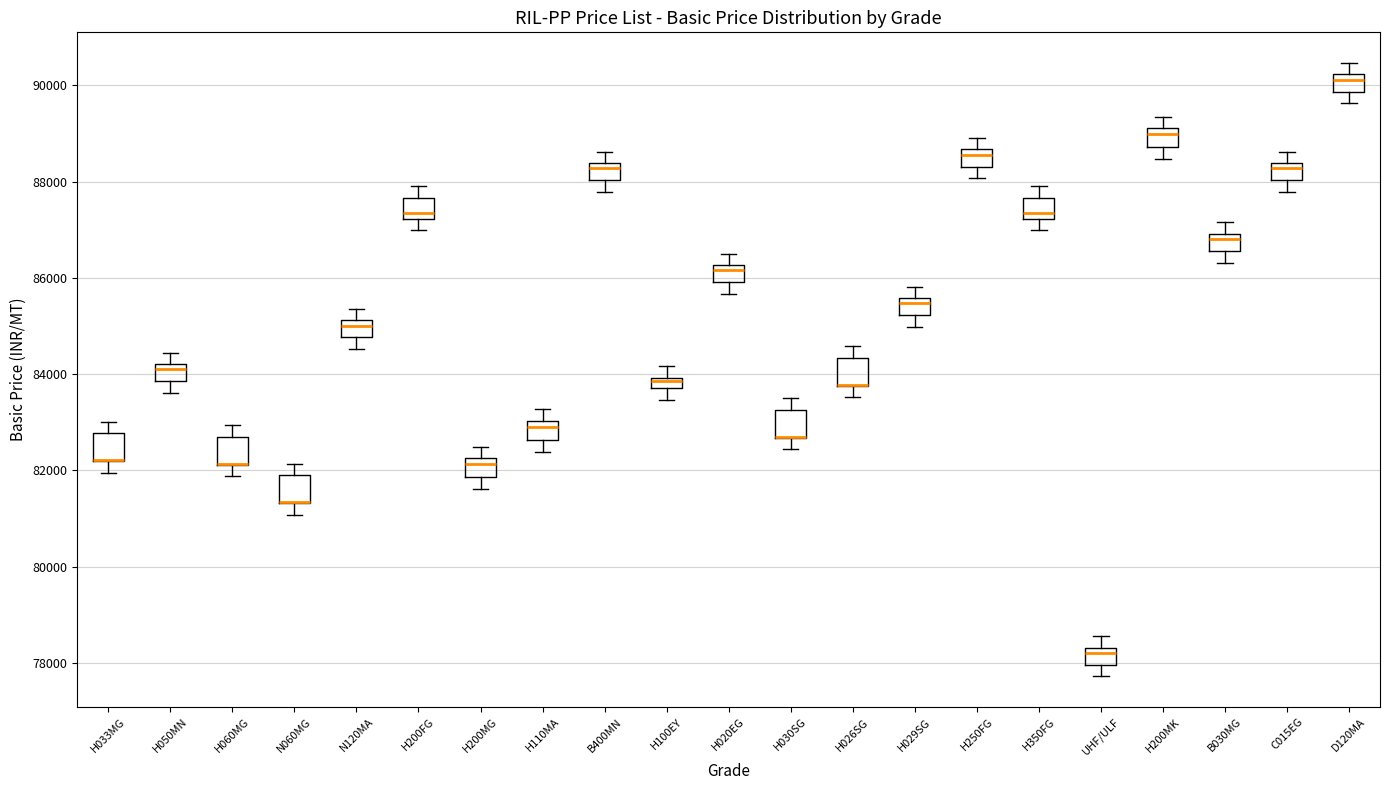

Where is the upper edge of the box for H060MG on the y-axis? The values are not printed on the chart, so give them approximately, as read against the axis.

82800